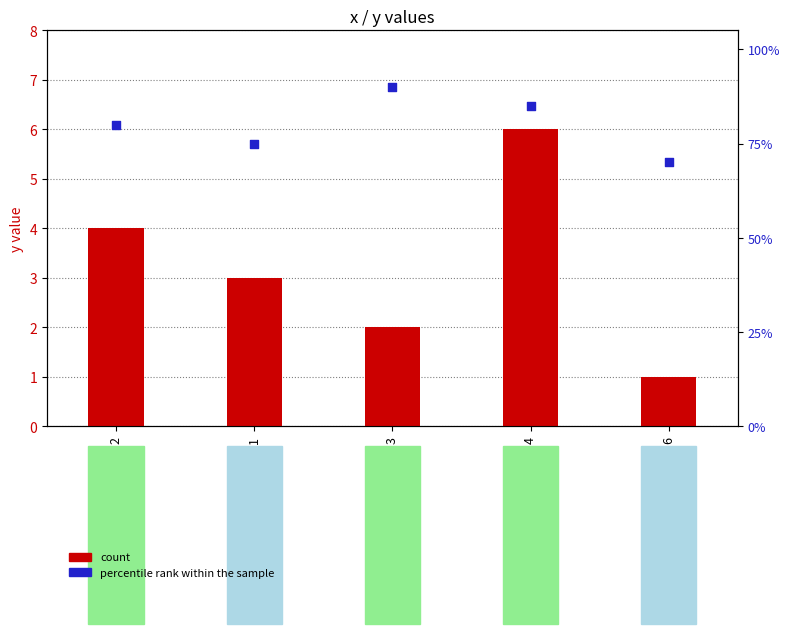

What are all the series names shown in the legend?

count, percentile rank within the sample